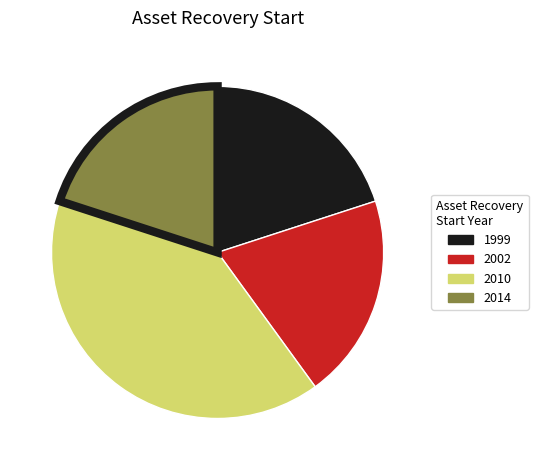

What is the largest slice in the pie chart?

2010